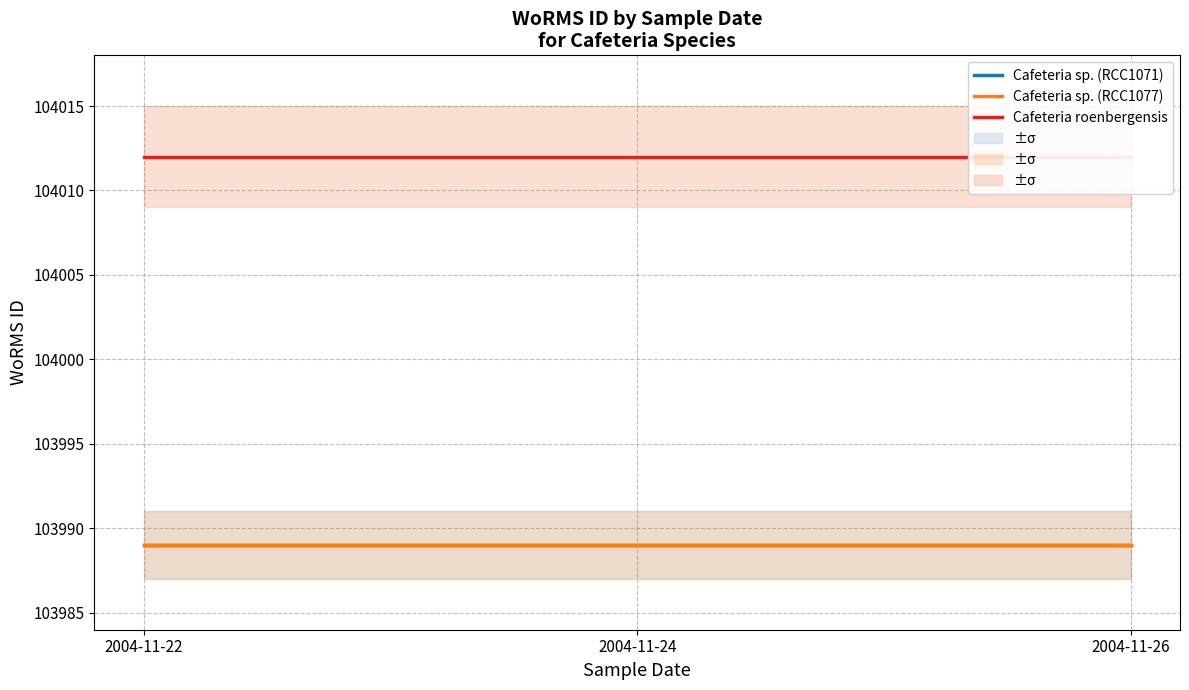

Which series changed the most between 2004-11-24 and 2004-11-26?

Cafeteria sp. (RCC1071)